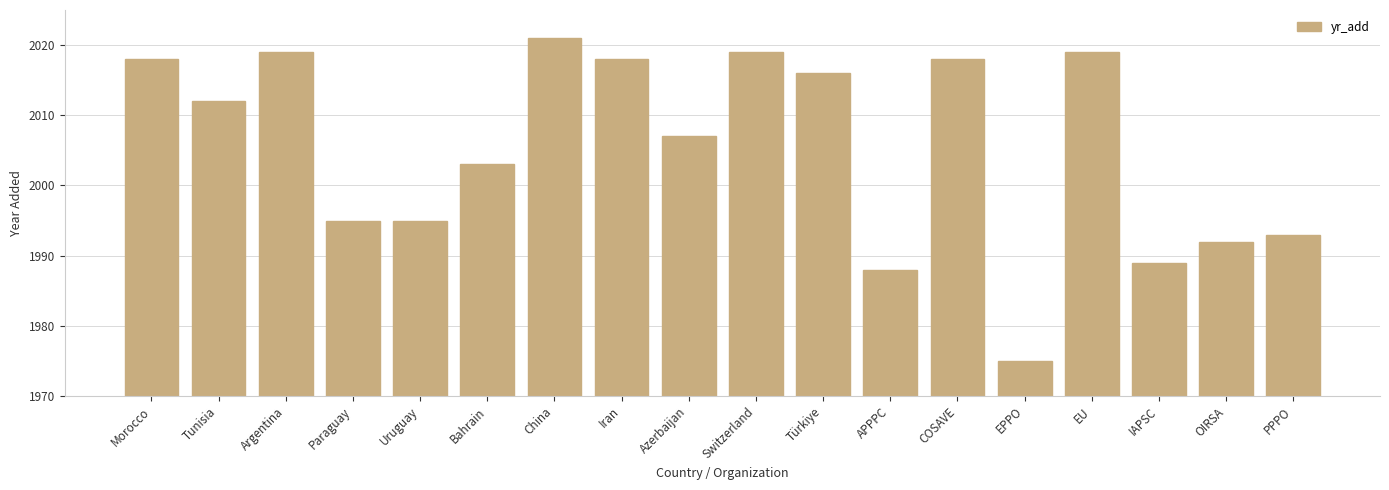

The value at Morocco is 2018. True or false?

True